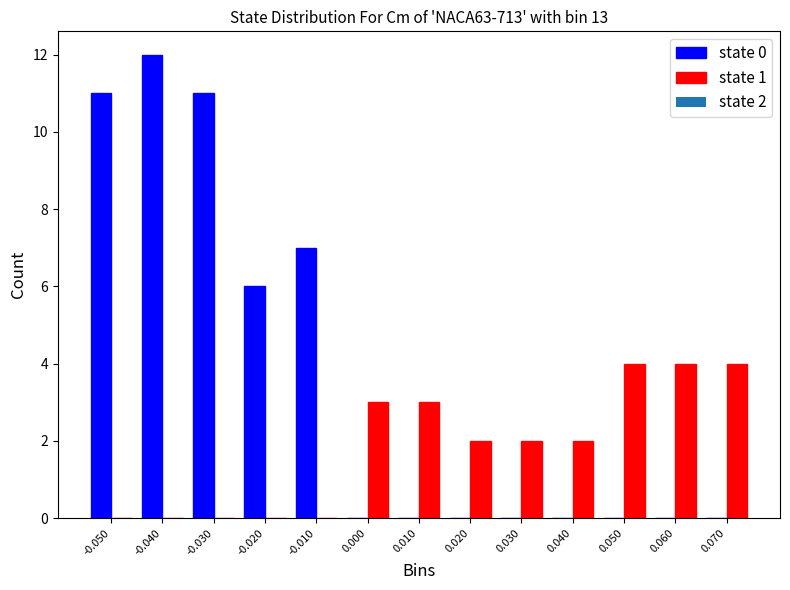

In the state 0 series, which range on the x-axis has the tallest bar?

-0.045 to -0.035